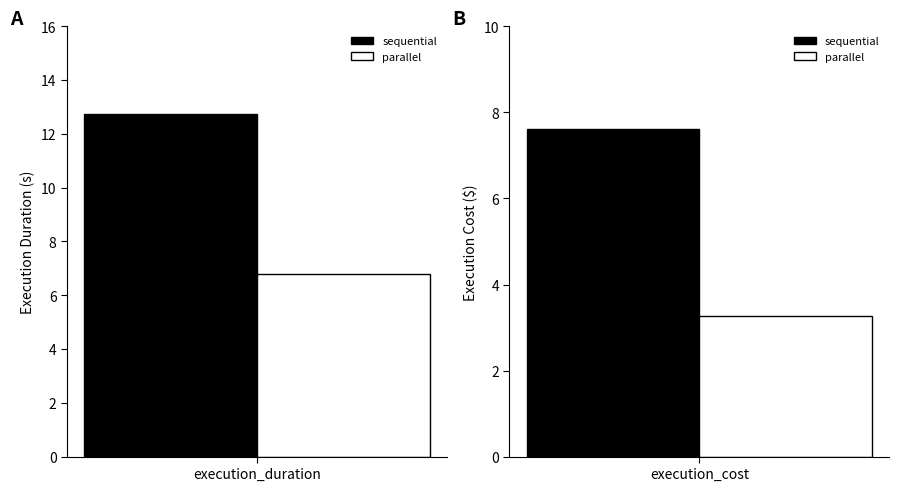

Does the chart contain any negative values?

No